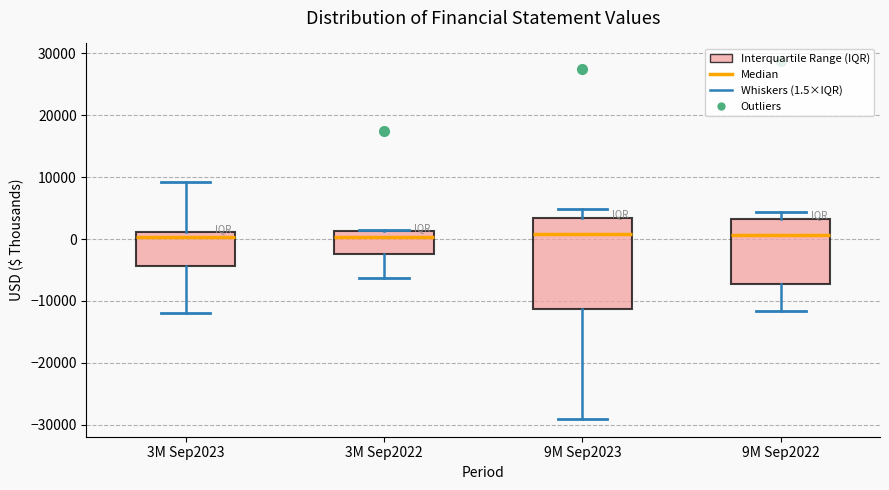

Reading left to right, read every box against the y-axis: the position of its median line, the range the box covers, and the ends of its whiskers. The values are not printed on the chart, so give them approximately, as read against the axis.

3M Sep2023: median 0, box -4000 to 1000, whiskers -12000 to 9000
3M Sep2022: median 0, box -2000 to 1000, whiskers -6000 to 1000
9M Sep2023: median 1000, box -11000 to 3000, whiskers -29000 to 5000
9M Sep2022: median 1000, box -7000 to 3000, whiskers -12000 to 4000